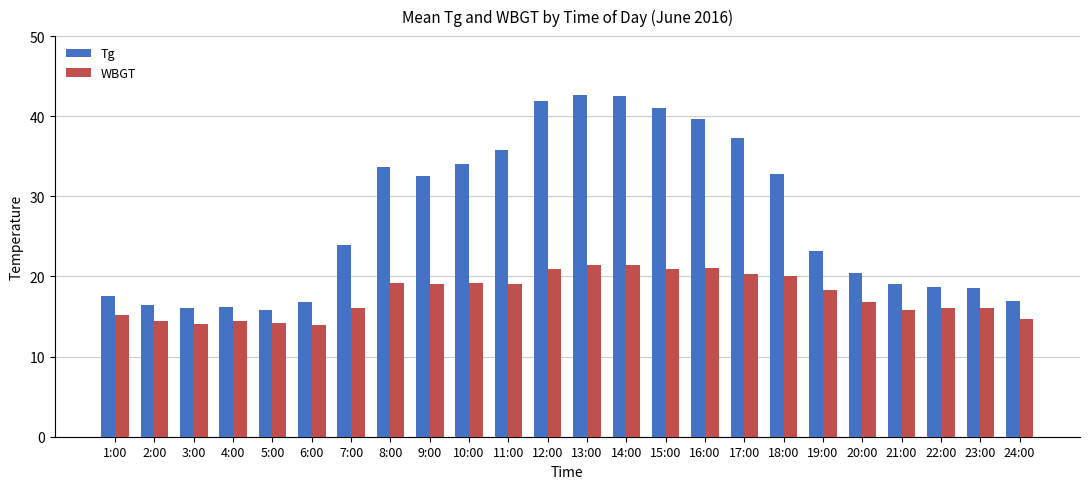

How many bars are there in each group?

2